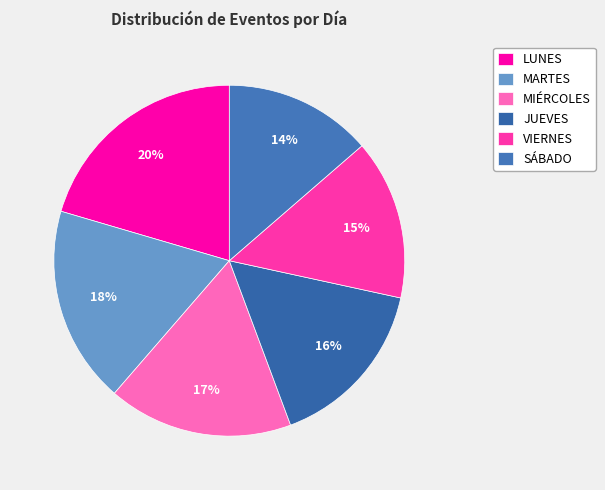

Rank the categories by value from highest to lowest.

LUNES, MARTES, MIÉRCOLES, JUEVES, VIERNES, SÁBADO